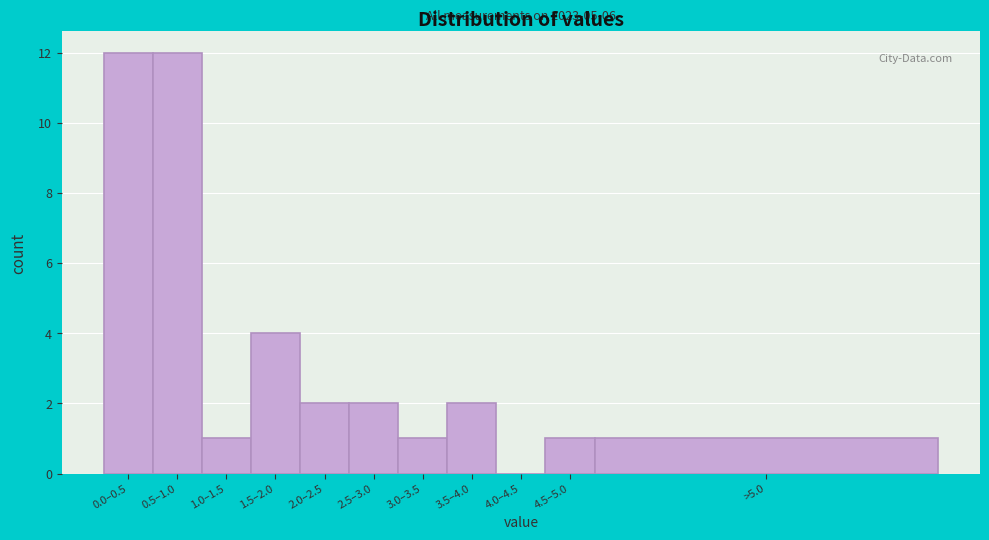

Reading left to right, list all the values displayed in this chart.

0.0–0.5=12	0.5–1.0=12	1.0–1.5=1	1.5–2.0=4	2.0–2.5=2	2.5–3.0=2	3.0–3.5=1	3.5–4.0=2	4.0–4.5=0	4.5–5.0=1	>5.0=1